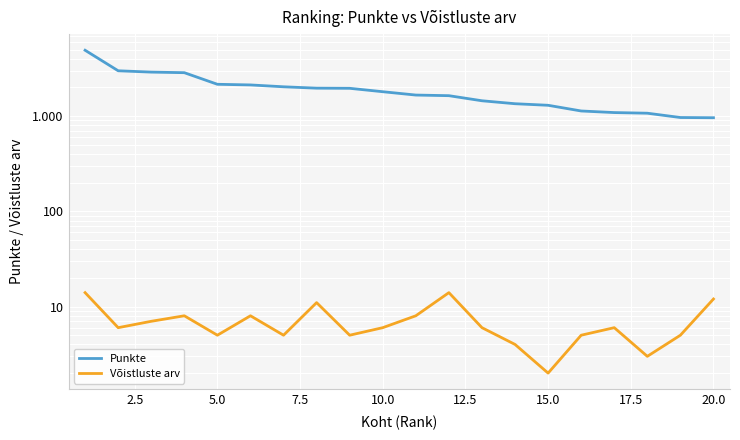

True or false: Punkte has more than 0 points higher than both neighbors.

False